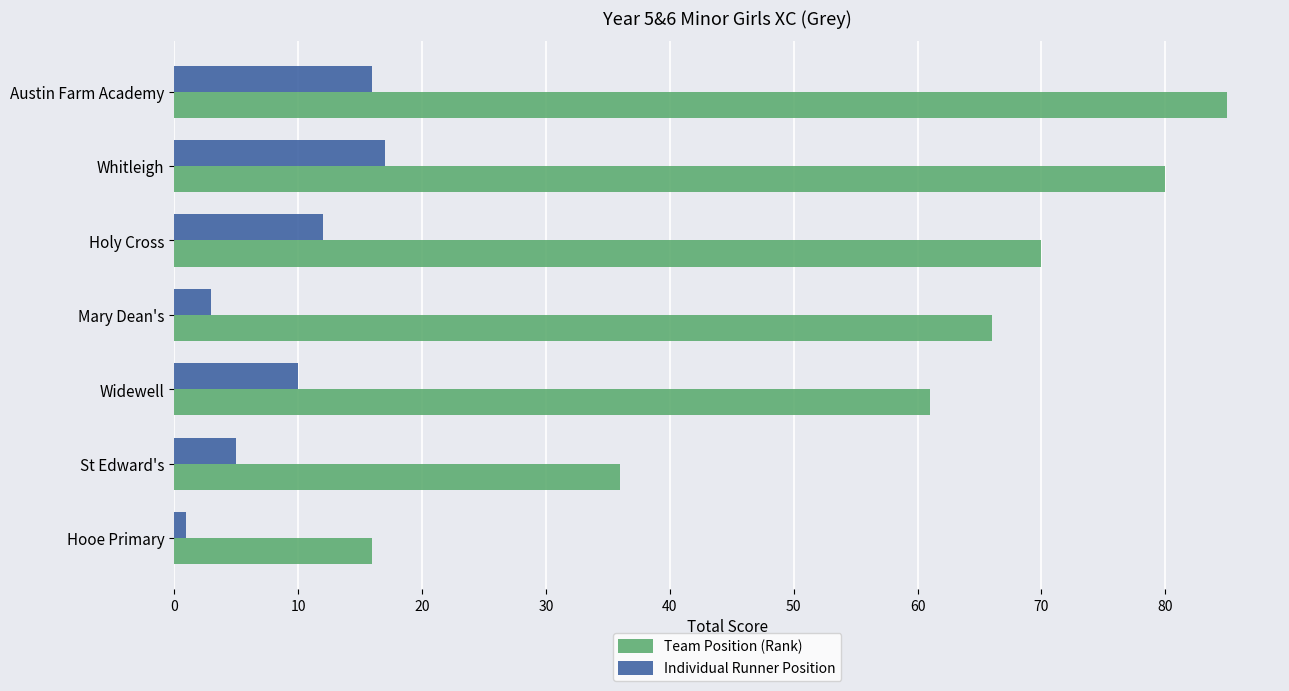

Which series has the widest spread of values?

Team Position (Rank)